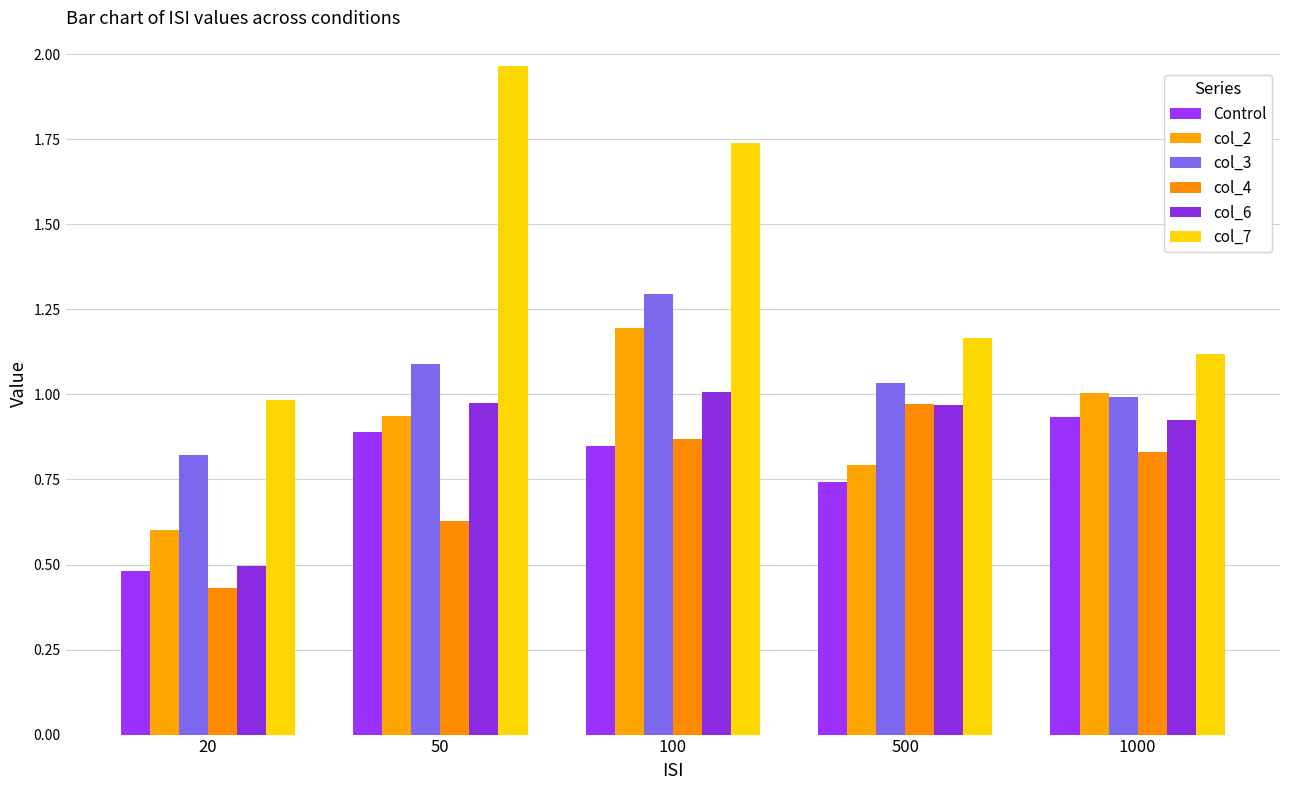

Where is Control nearest to the value 0?

20